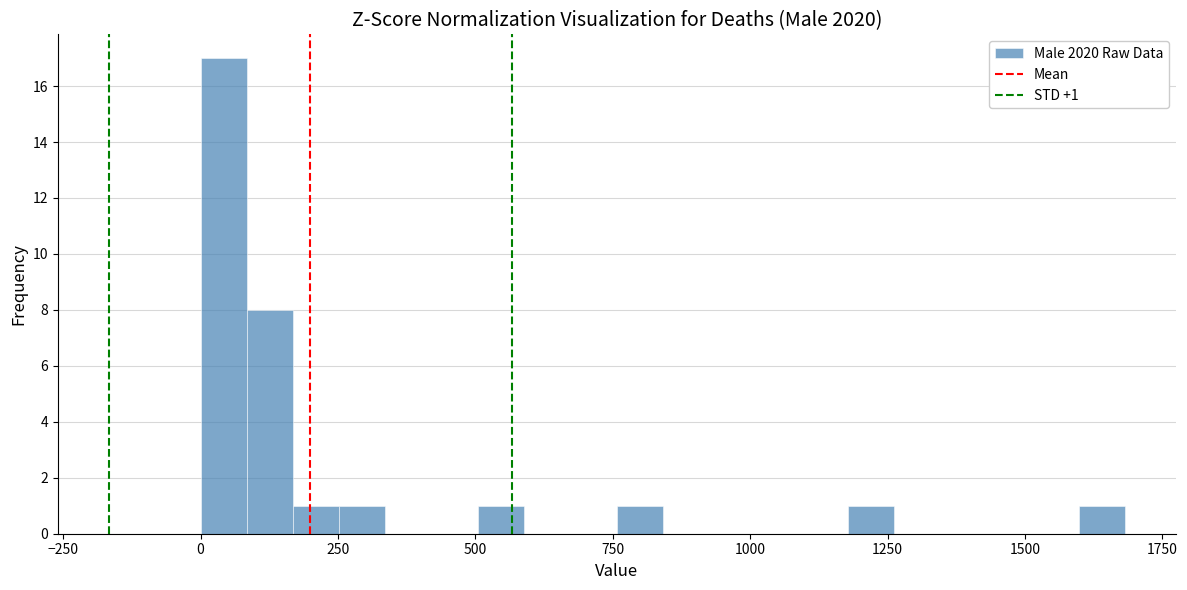

Read against the x-axis, roughly where is the centre of the tallest bar?

50